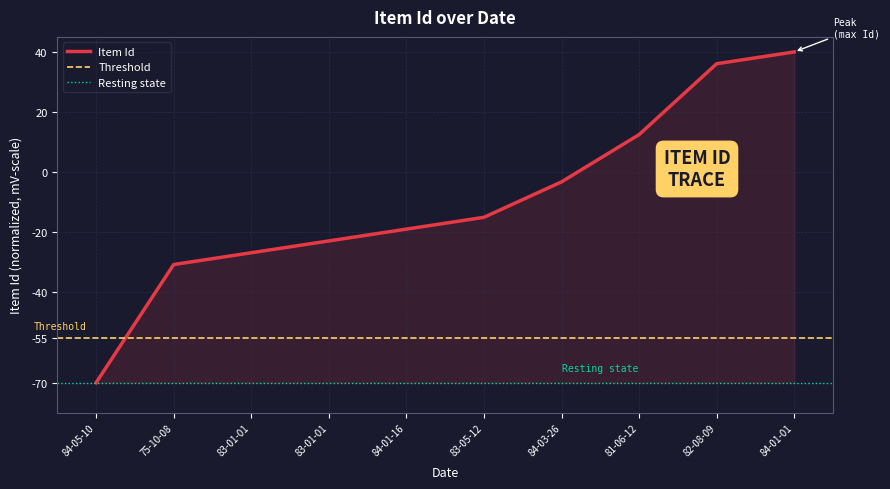

What is the difference between the values at 84-01-01 and 83-05-12?

55.0